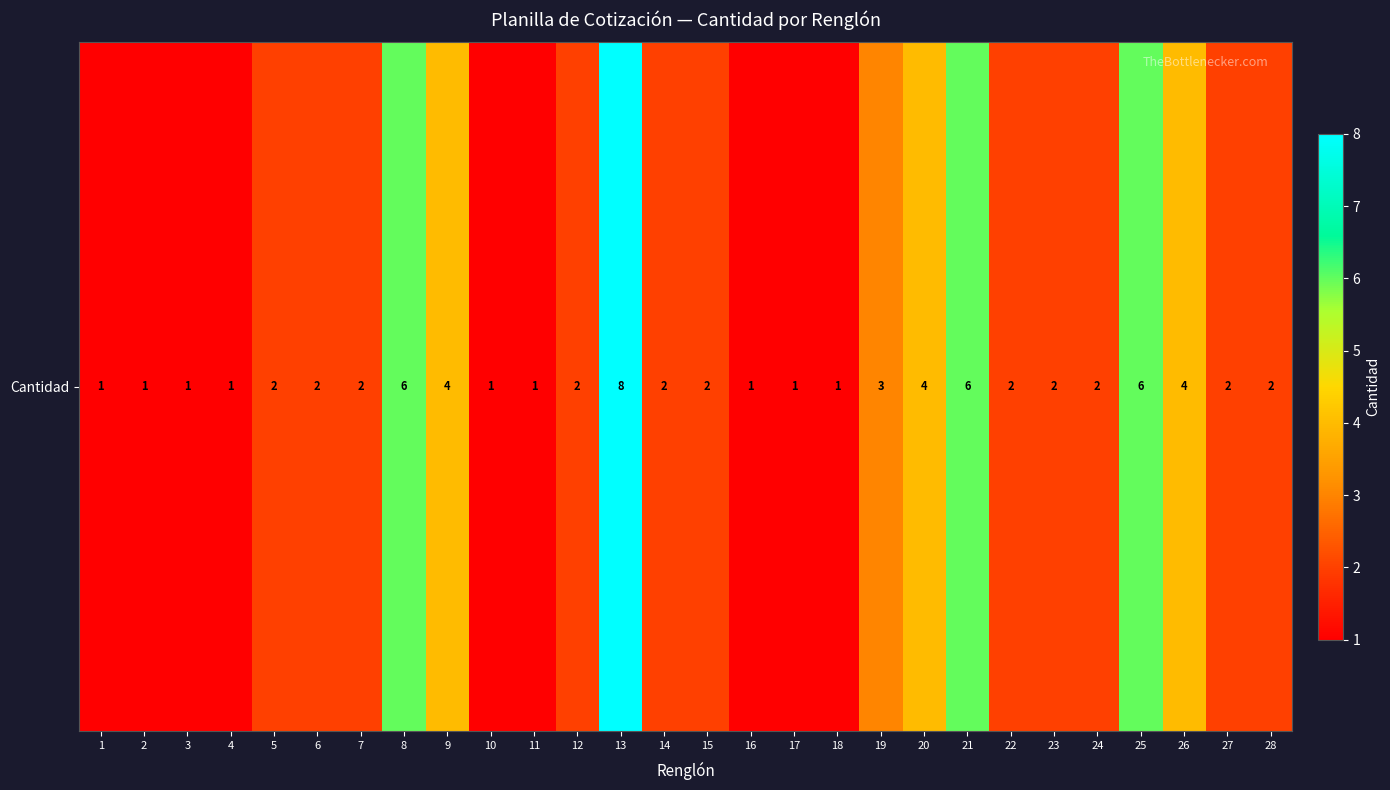

Count the number of values greater than 2.

8